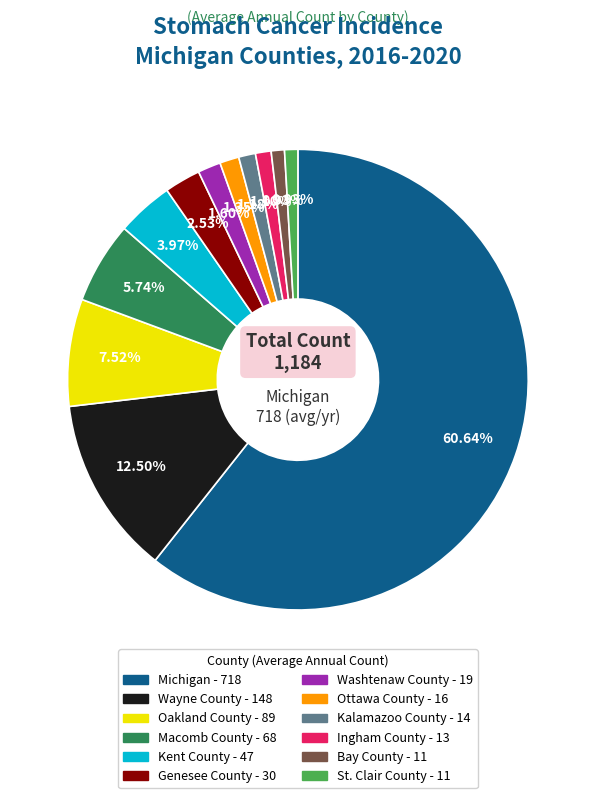

What is the largest slice in the pie chart?

Michigan